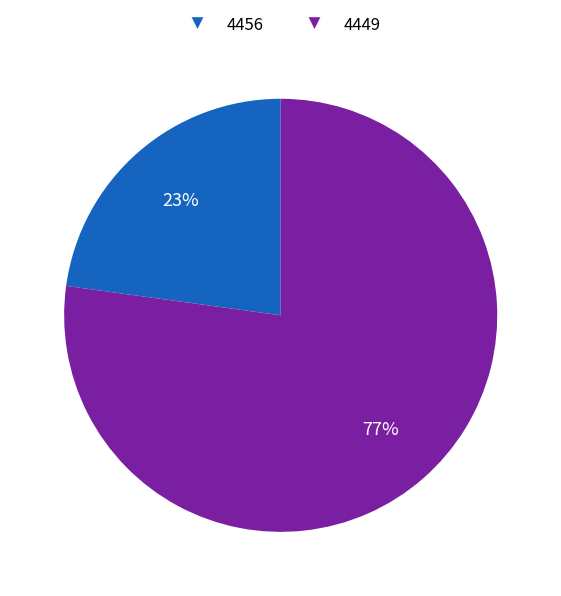

Which has a higher value, 4456 or 4449?

4449